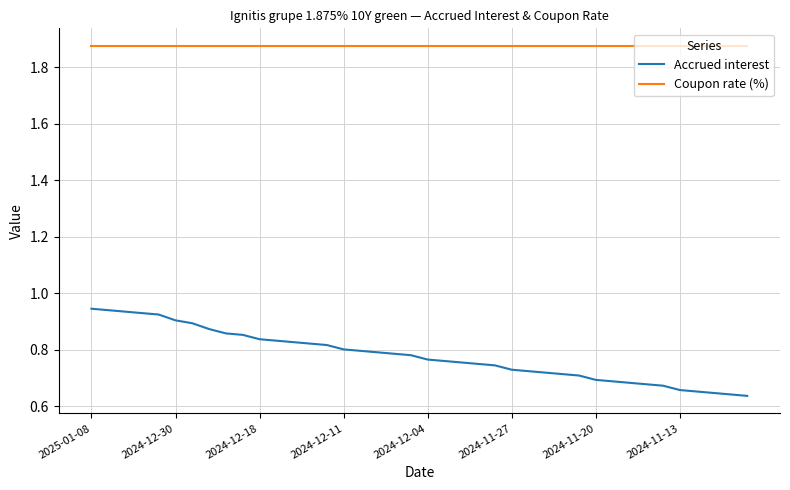

True or false: Coupon rate (%) and Accrued interest cross at least once.

False